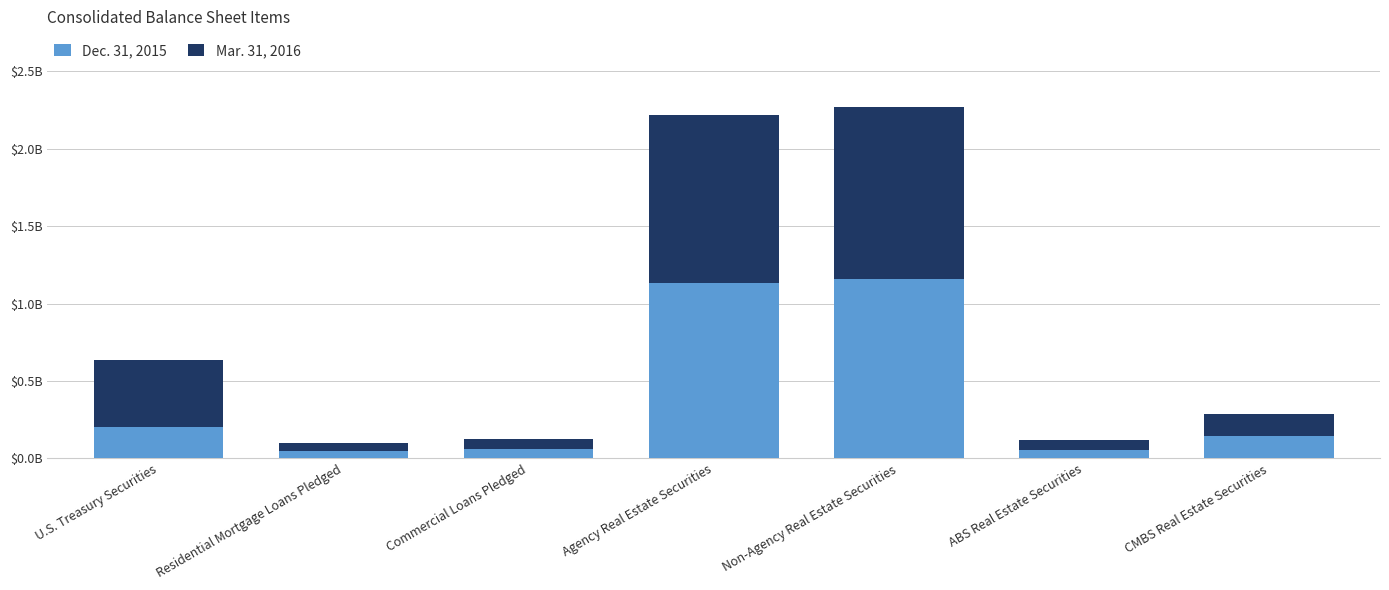

Between Commercial Loans Pledged and ABS Real Estate Securities, which is larger?

Commercial Loans Pledged